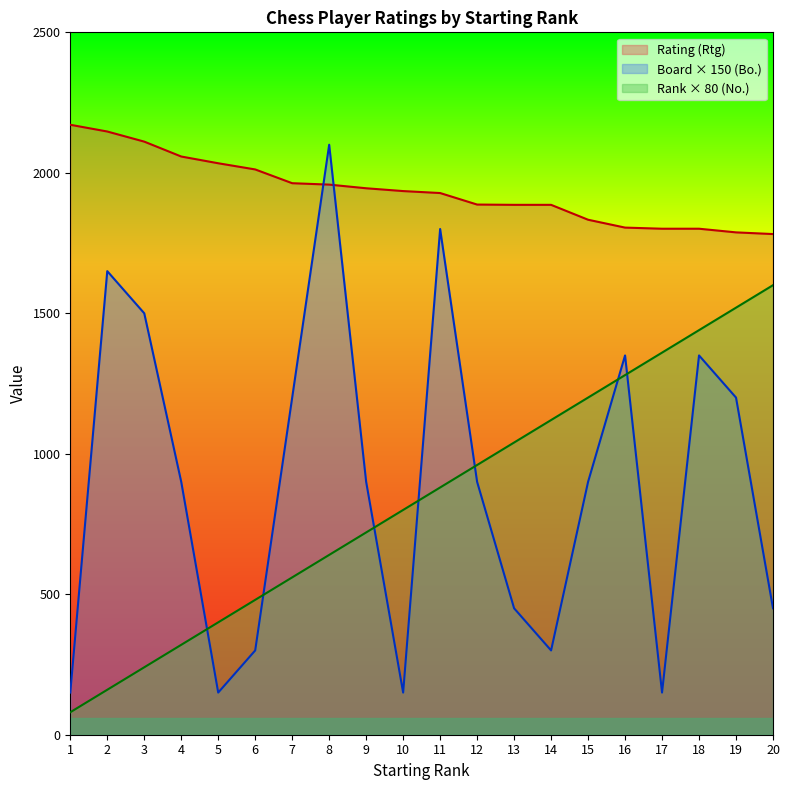

Read the Board (Bo.) value at 12.

900